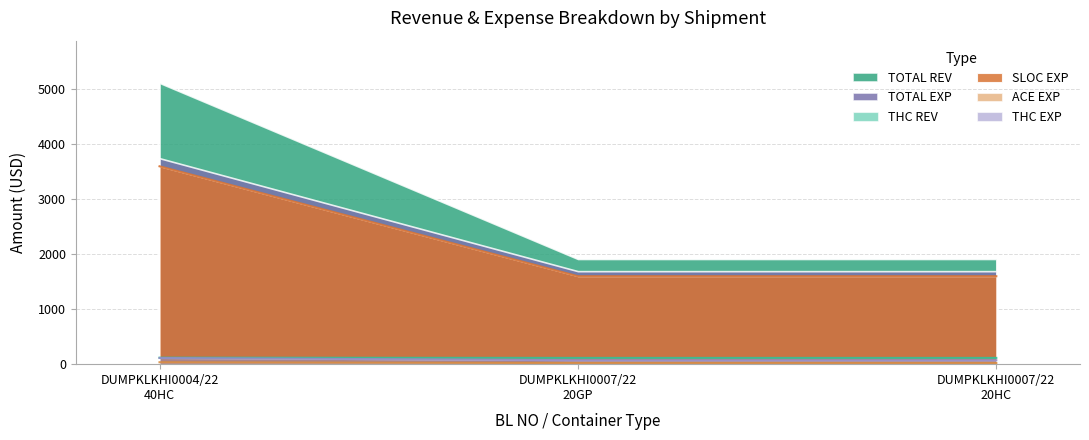

Count the ACE EXP values in the range 20 to 35.

3